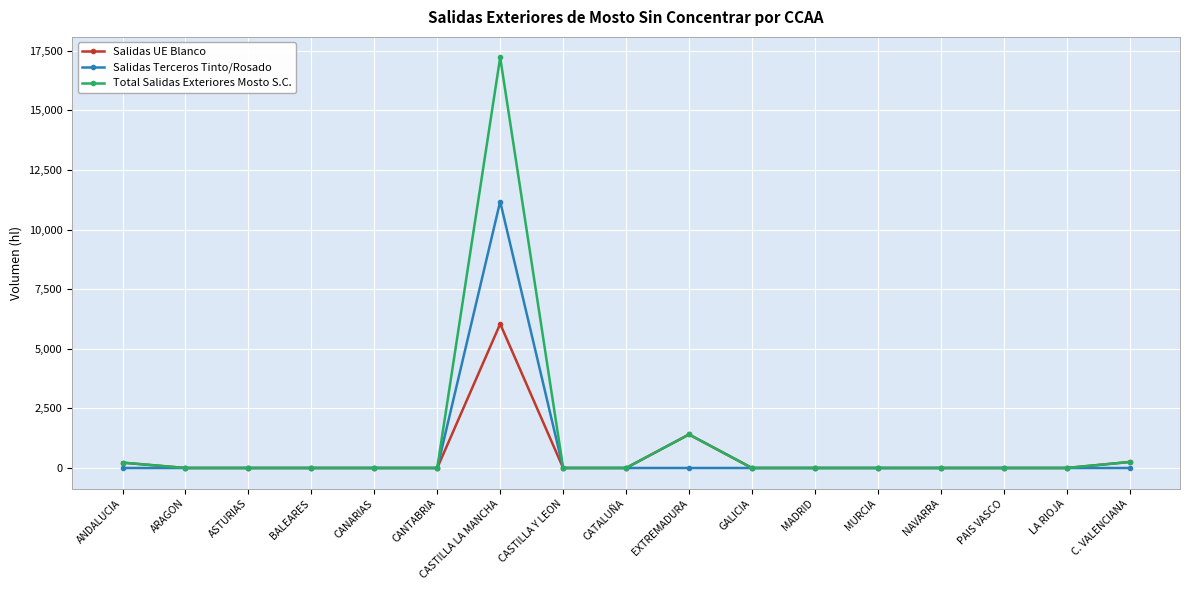

Which series has the widest spread of values?

Total Salidas Exteriores Mosto S.C.